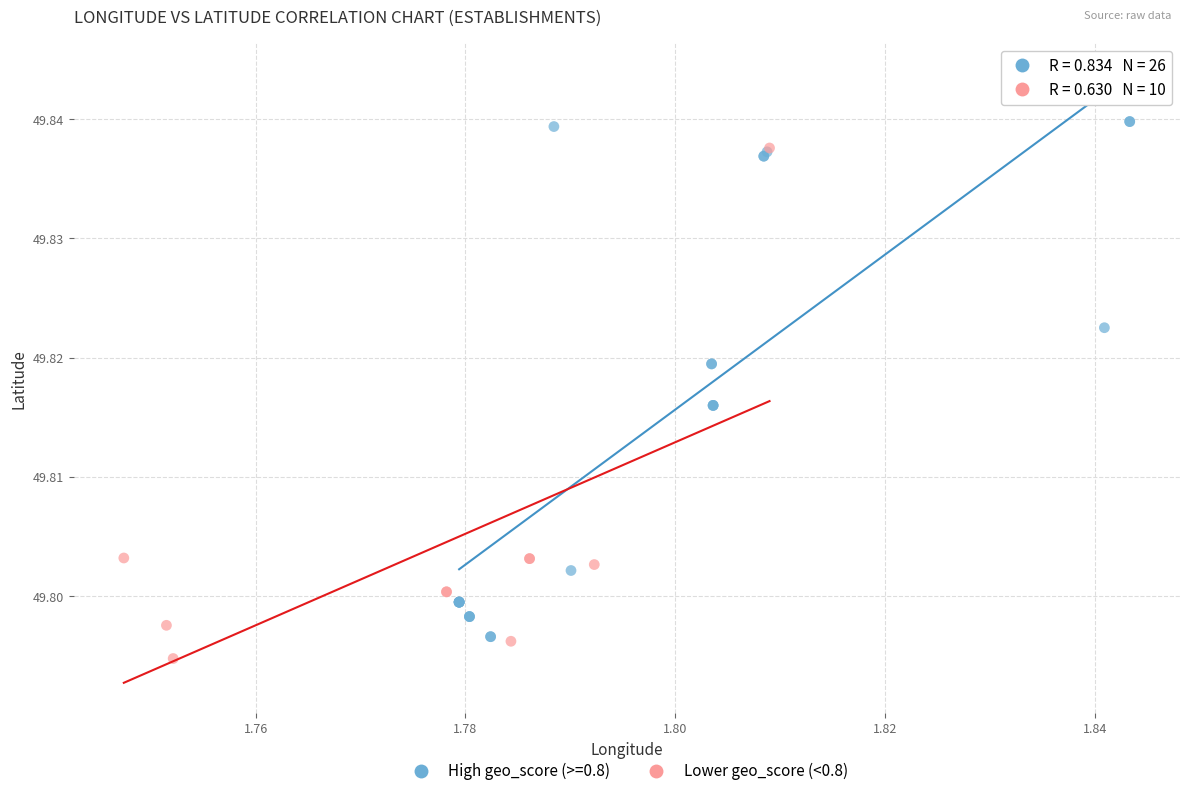

Which series reaches the maximum Y coordinate?

High geo_score (>=0.8)